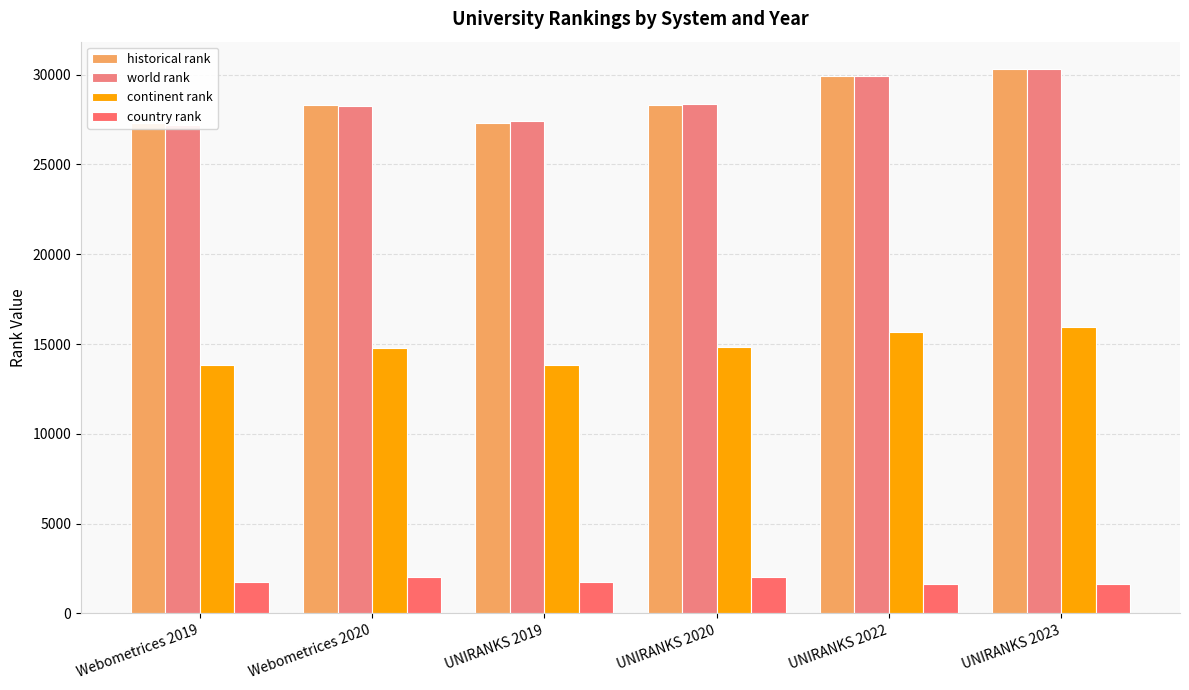

What is the total value across all series at UNIRANKS 2020?

73499.5